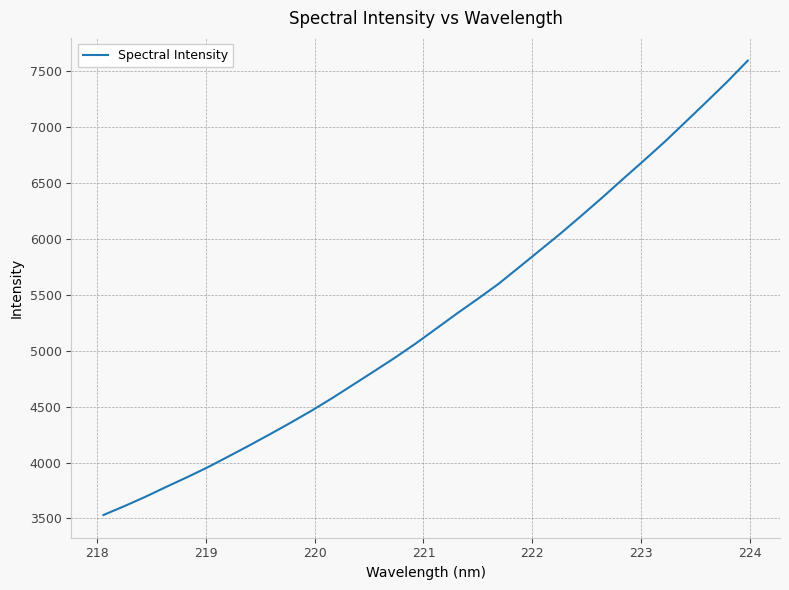

What is the difference between the maximum and second lowest values?

3986.9